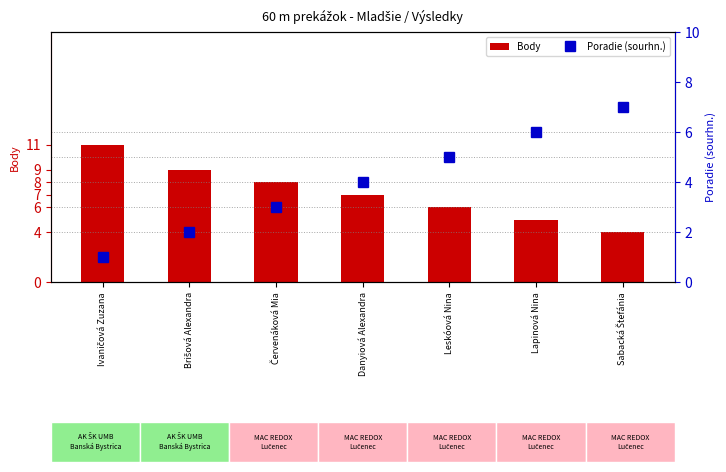

At which label is Body closest to 7?

Danyiová Alexandra